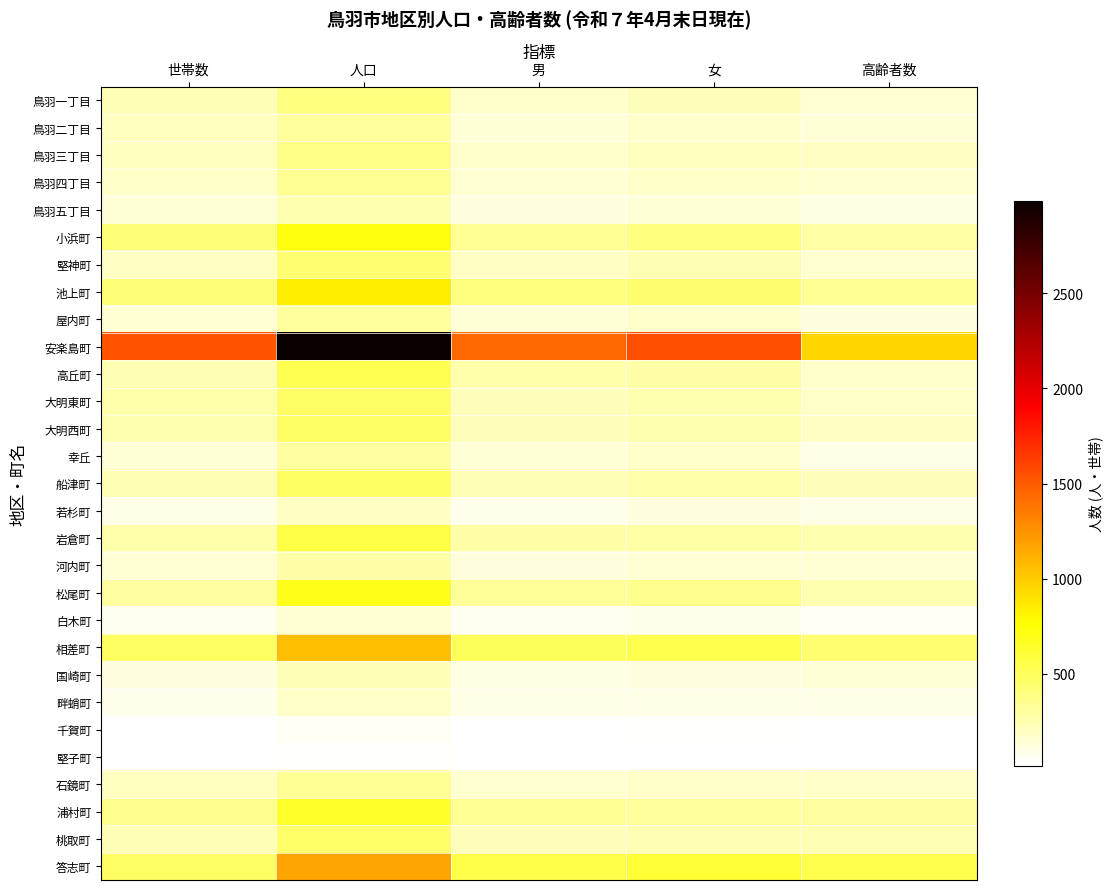

Which series has the widest spread of values?

安楽島町